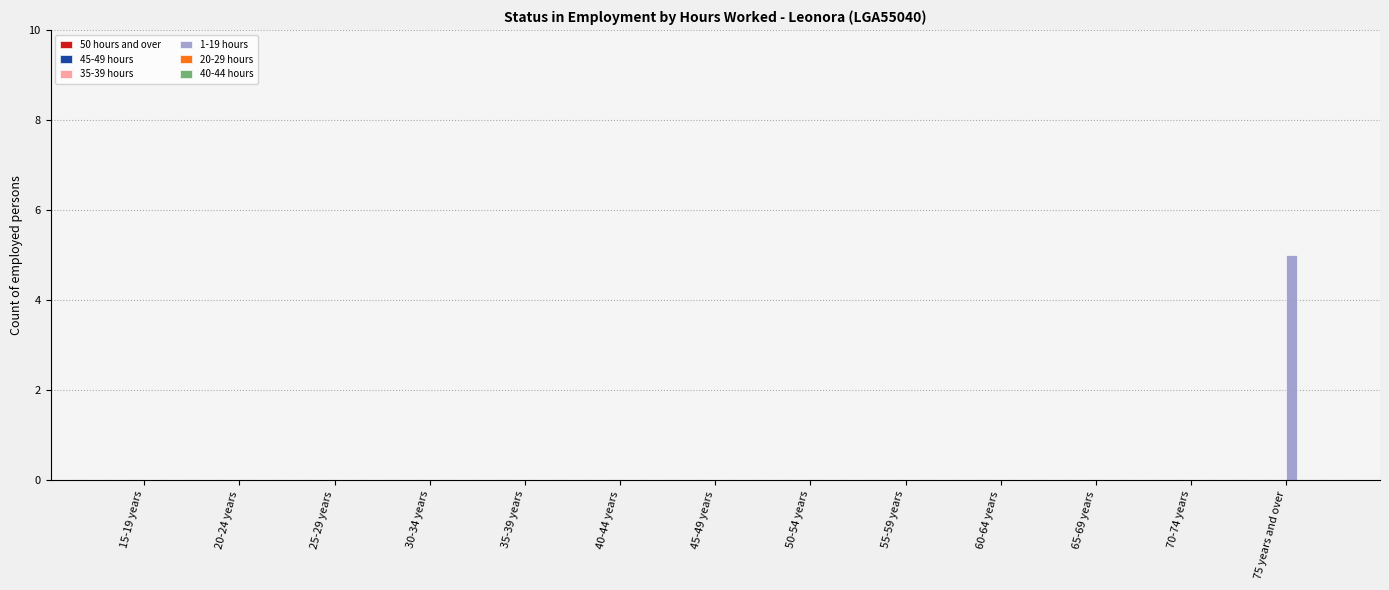

Is it true that the value at 40-44 years is -2?

False